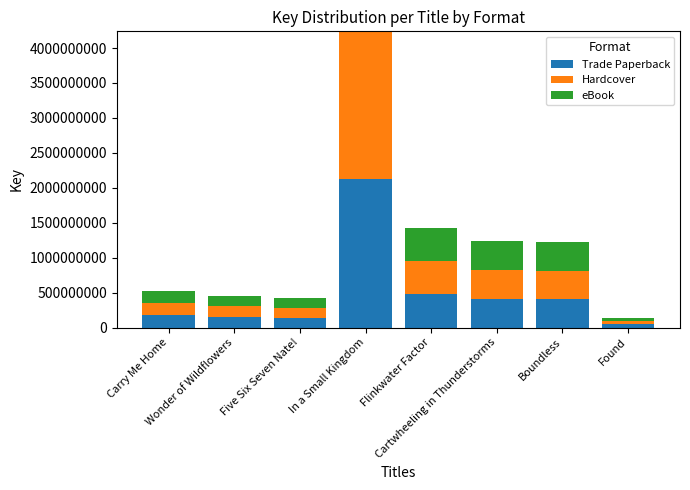

What is the label of the 3rd bar from the left?

Five Six Seven Nate!